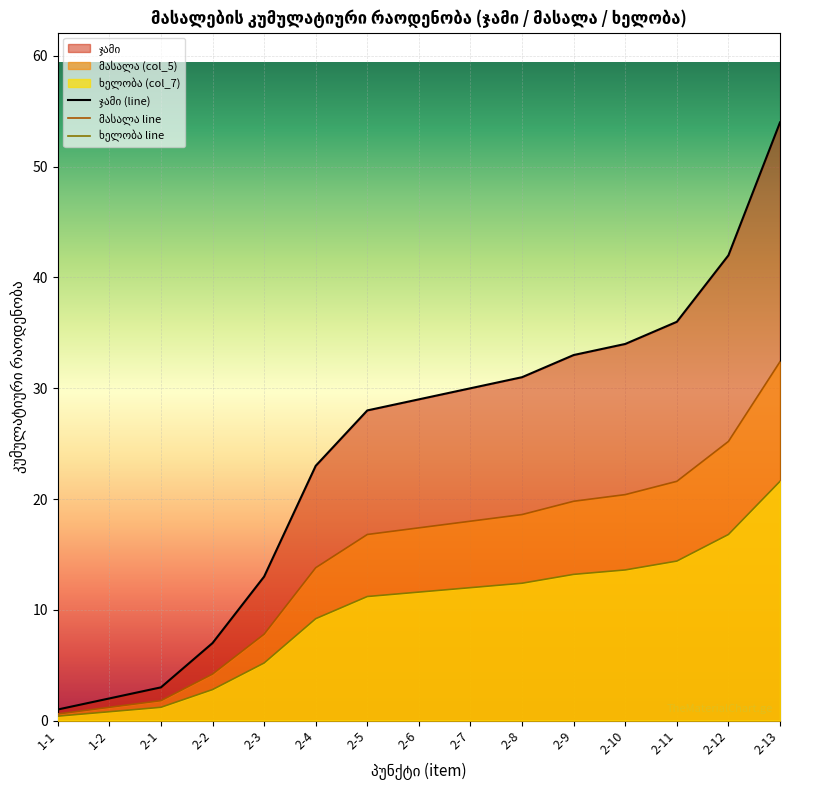

Which series changed the most between 2-3 and 2-11?

ჯამი (line)